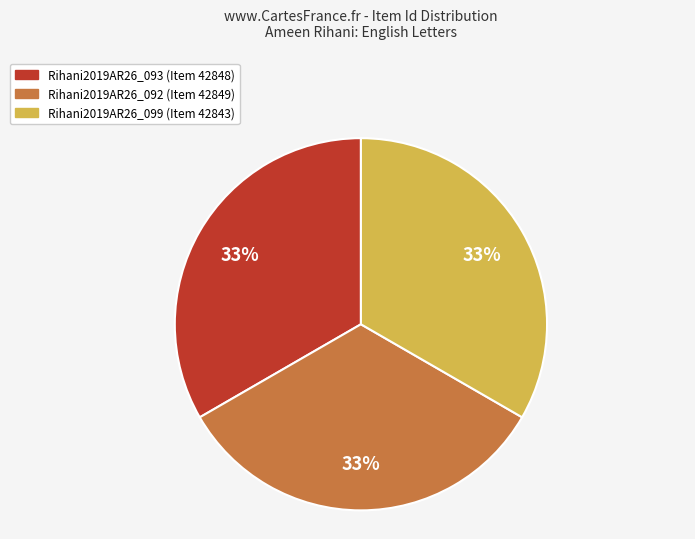

To the nearest percent, what percentage of the pie is Rihani2019AR26_093?

33%